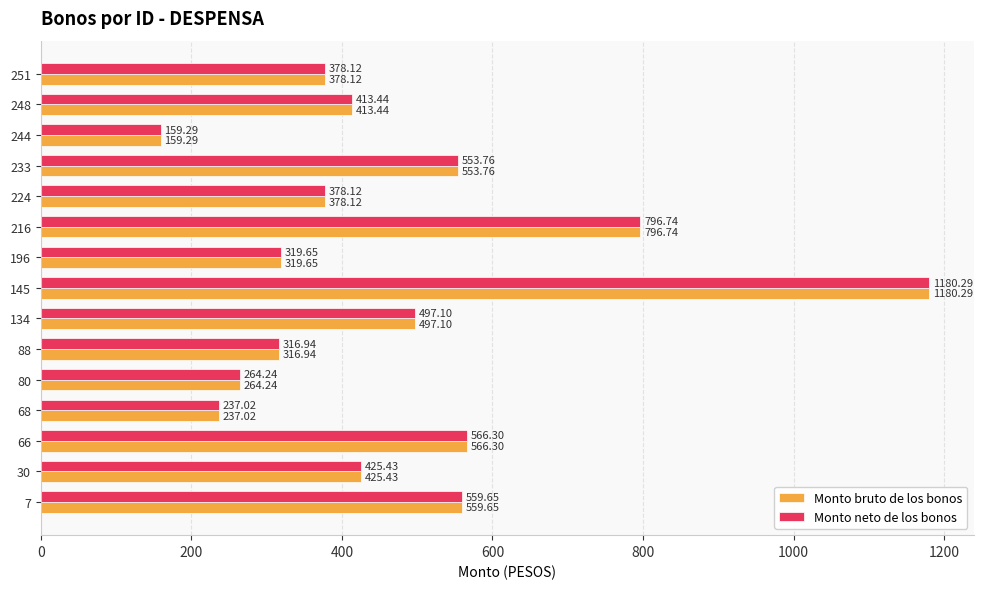

At which category is the sum across all series the highest?

145